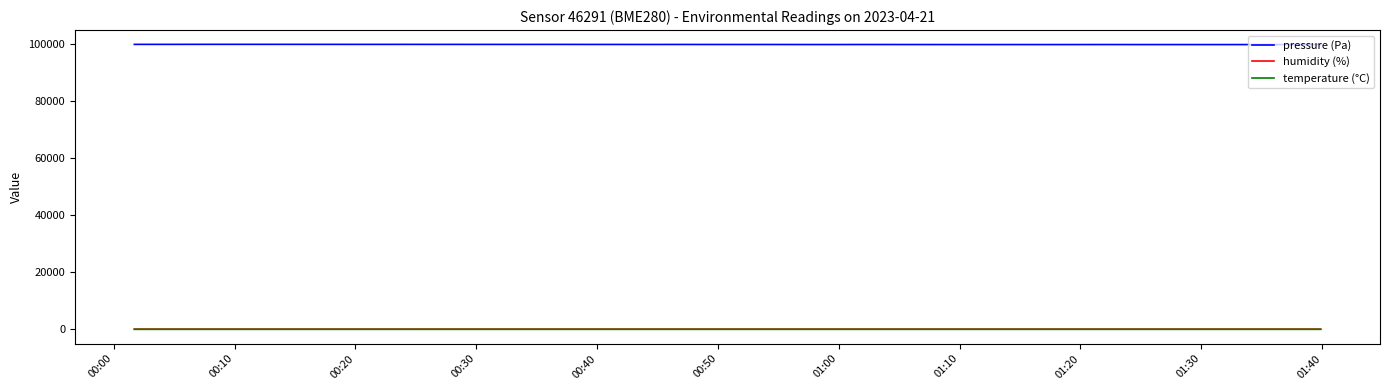

True or false: pressure (Pa) and temperature (°C) intersect in this chart.

False